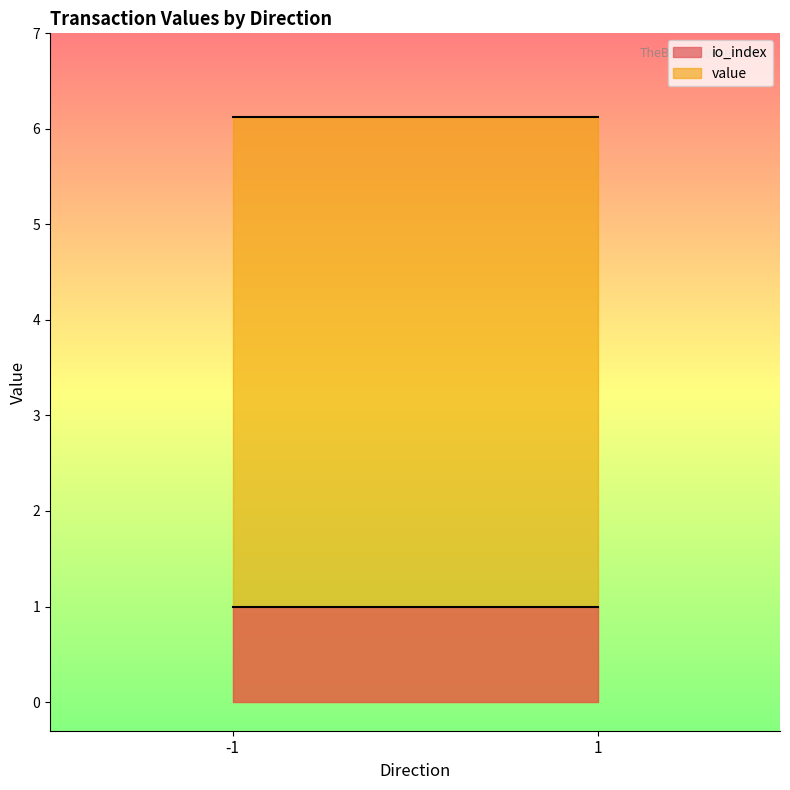

Where is the first local minimum for io_index?

1